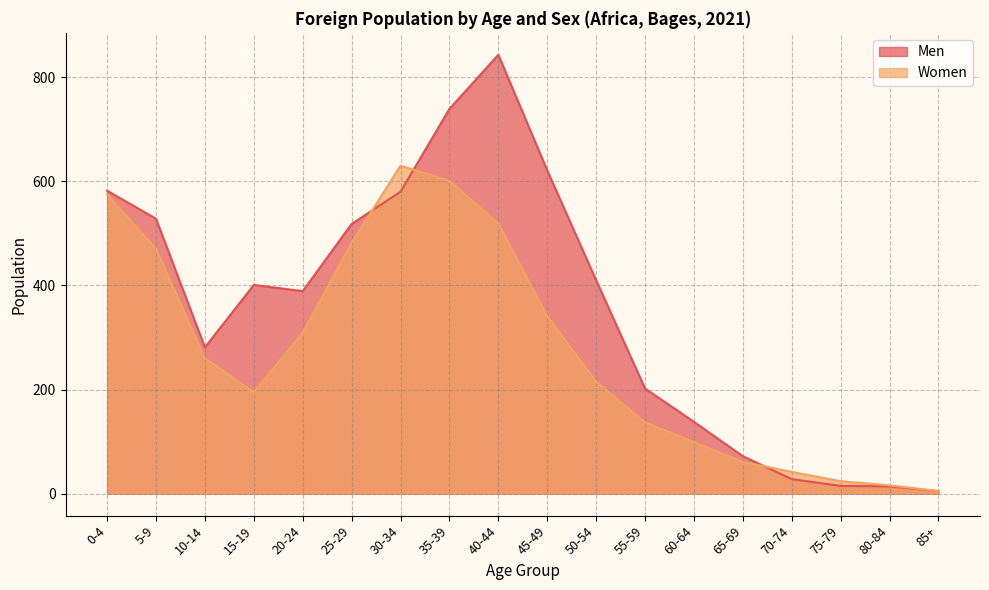

At which label does Women reach its minimum?

85+